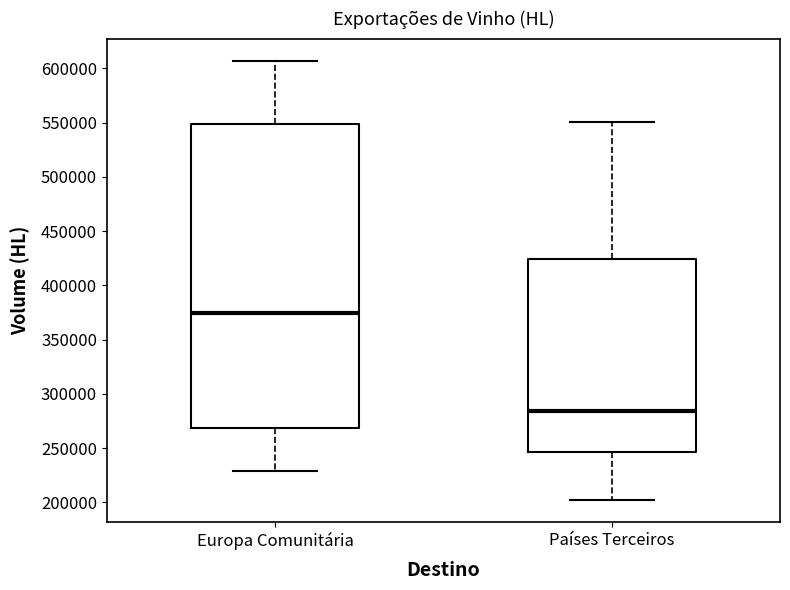

Where is the lower edge of the box for Europa Comunitária on the y-axis? The values are not printed on the chart, so give them approximately, as read against the axis.

270000